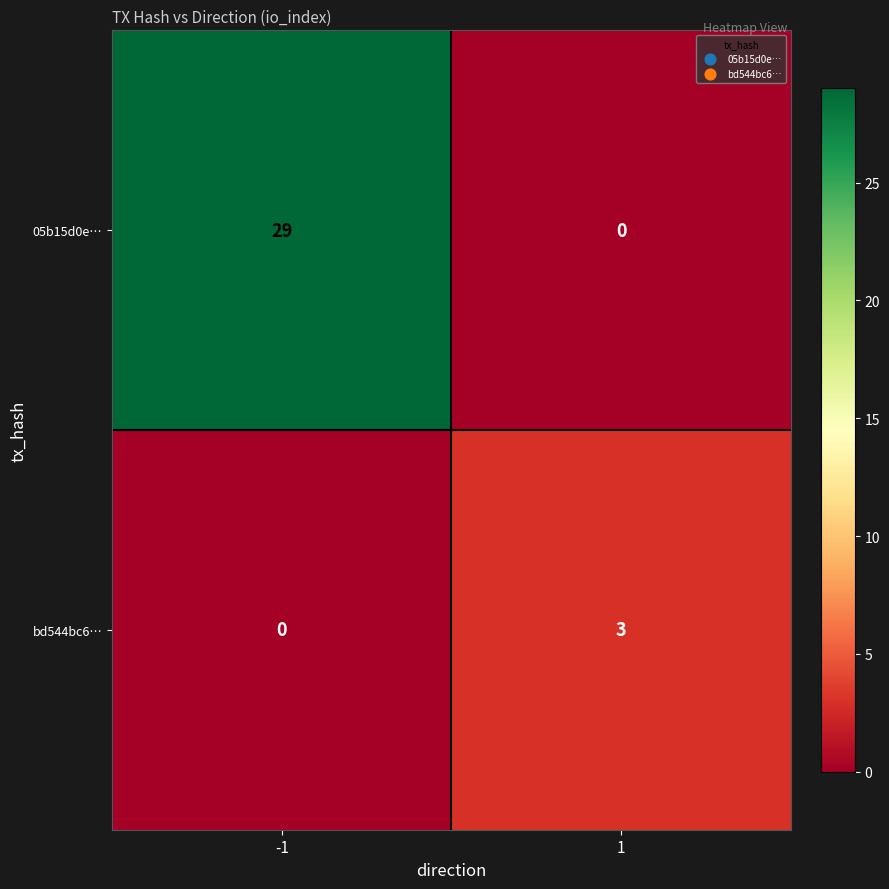

Rank the categories by bd544bc6… value from highest to lowest.

1, -1